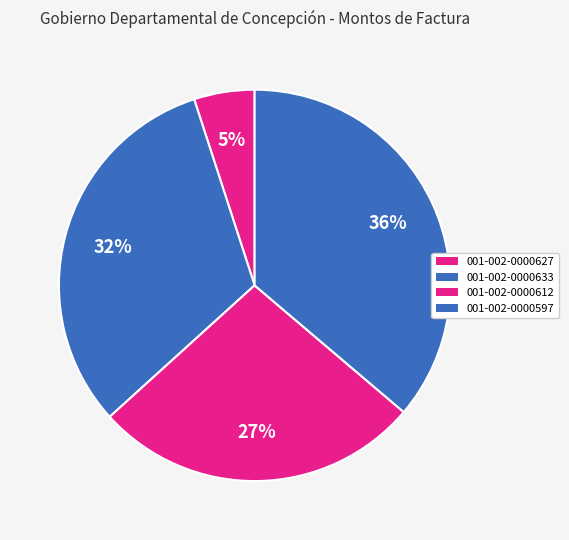

How many segments does this pie chart have?

4